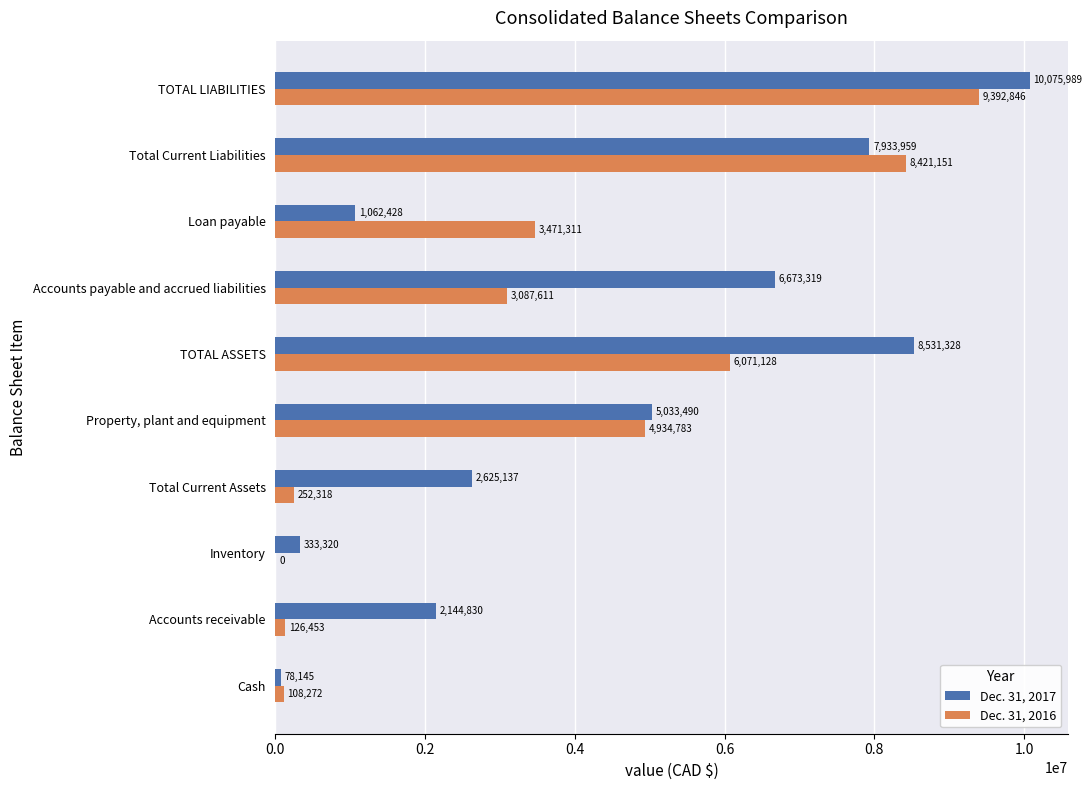

What is the total value across all series at Loan payable?

4533739